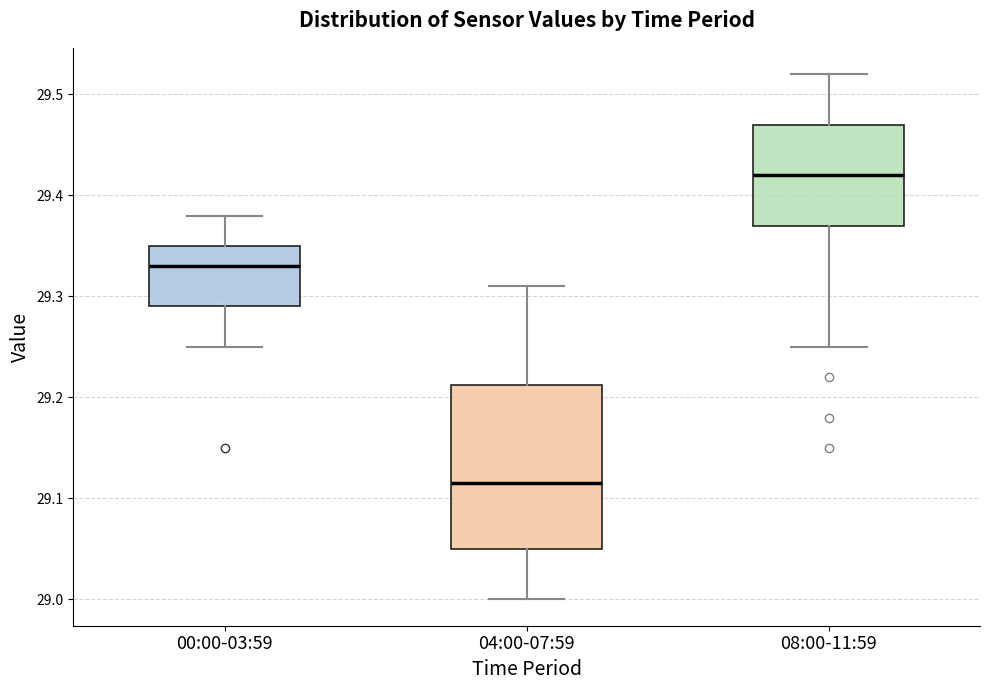

Which box has the lowest median line?

04:00-07:59